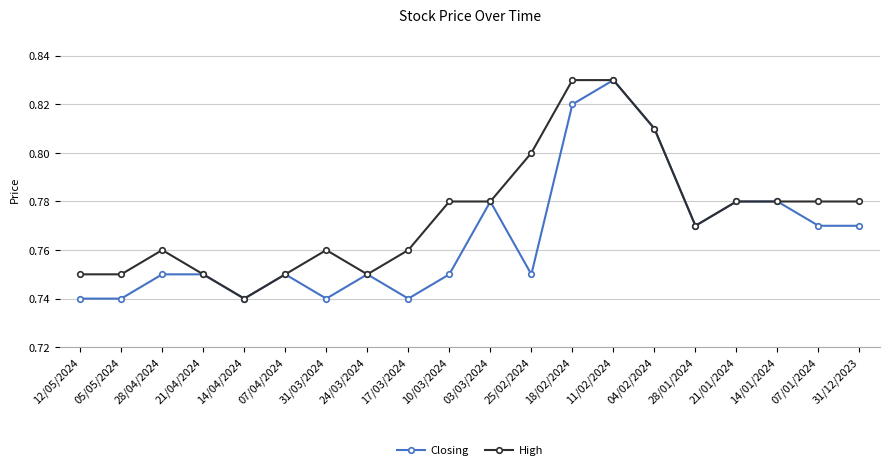

At which category is the sum across all series the highest?

11/02/2024